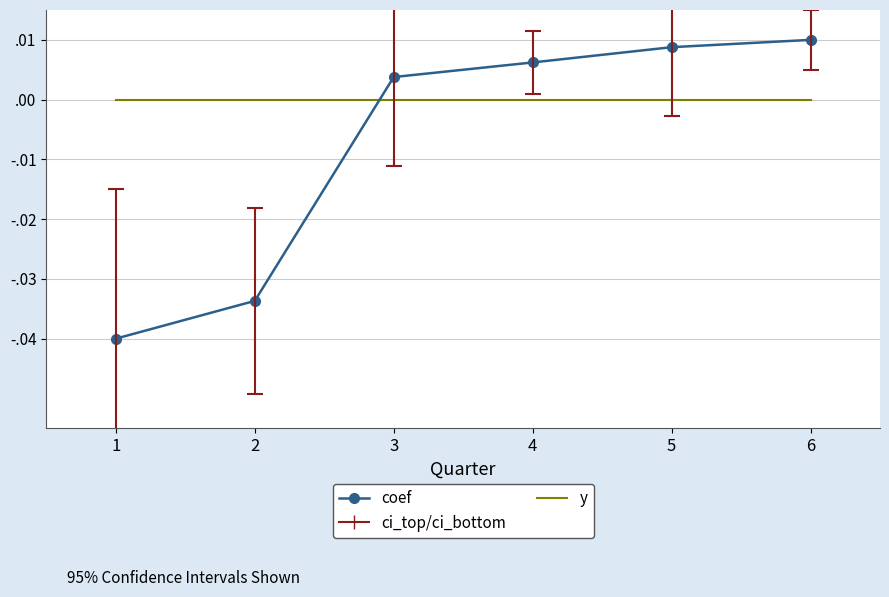

Between which two adjacent categories do y and coef first intersect?

2 and 3